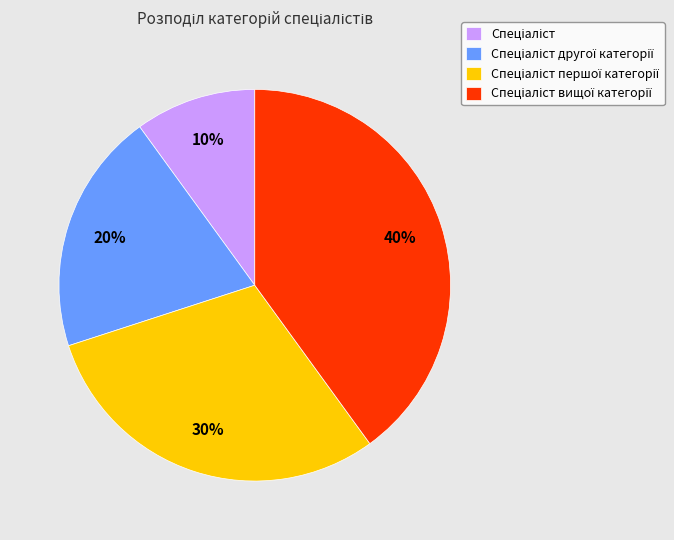

To the nearest percent, what is the difference between the largest and smallest slice percentages?

30%